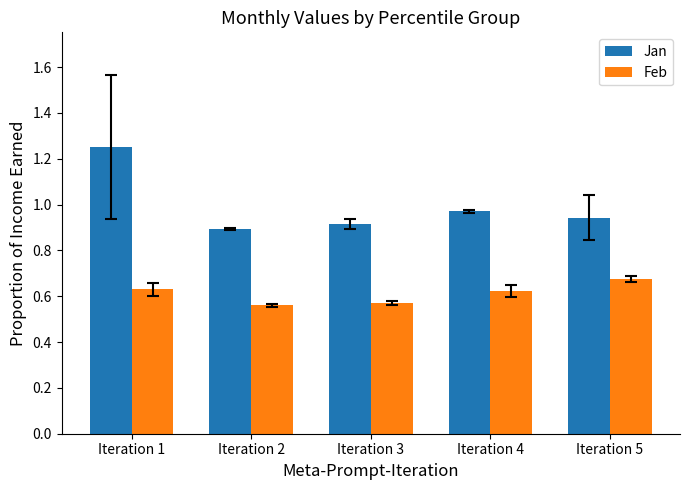

True or false: Jan has a value of 0.9 at Iteration 3.

True